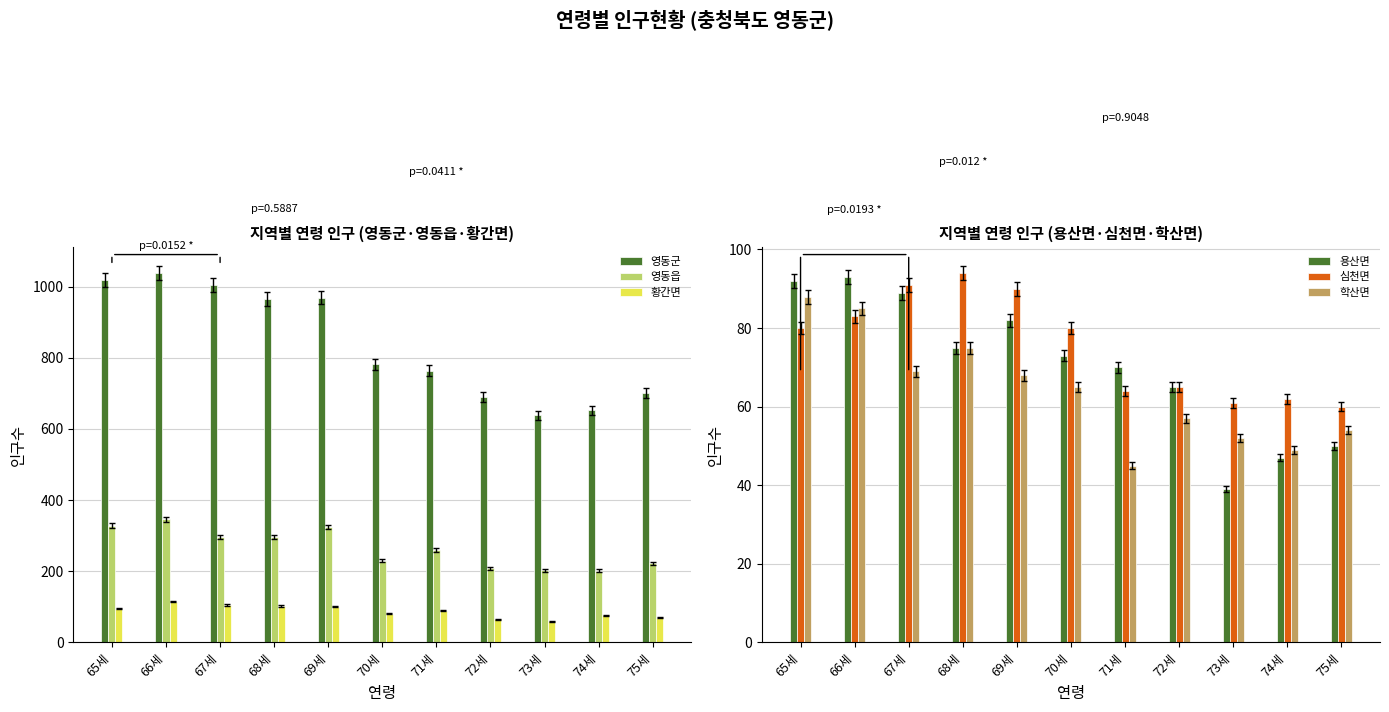

Between 75세 and 66세, which is larger?

66세